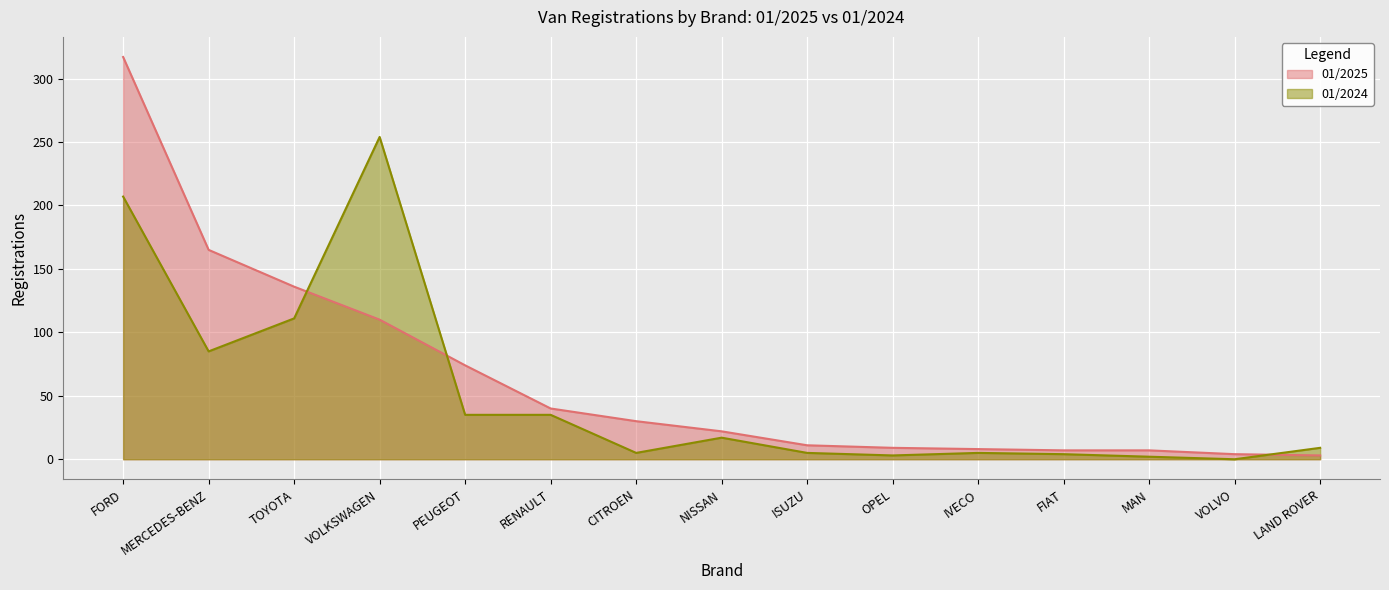

Reading left to right, extract all data points from this chart.

01/2025: FORD=317	MERCEDES-BENZ=165	TOYOTA=136	VOLKSWAGEN=110	PEUGEOT=74	RENAULT=40	CITROEN=30	NISSAN=22	ISUZU=11	OPEL=9	IVECO=8	FIAT=7	MAN=7	VOLVO=4	LAND ROVER=3
01/2024: FORD=207	MERCEDES-BENZ=85	TOYOTA=111	VOLKSWAGEN=254	PEUGEOT=35	RENAULT=35	CITROEN=5	NISSAN=17	ISUZU=5	OPEL=3	IVECO=5	FIAT=4	MAN=2	VOLVO=0	LAND ROVER=9